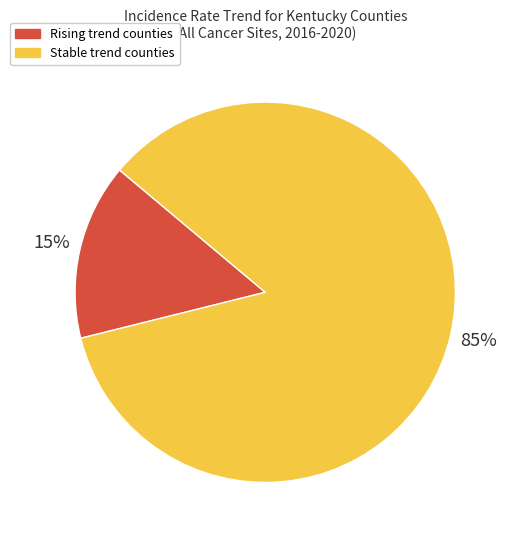

To the nearest percent, what is the average slice percentage?

50%